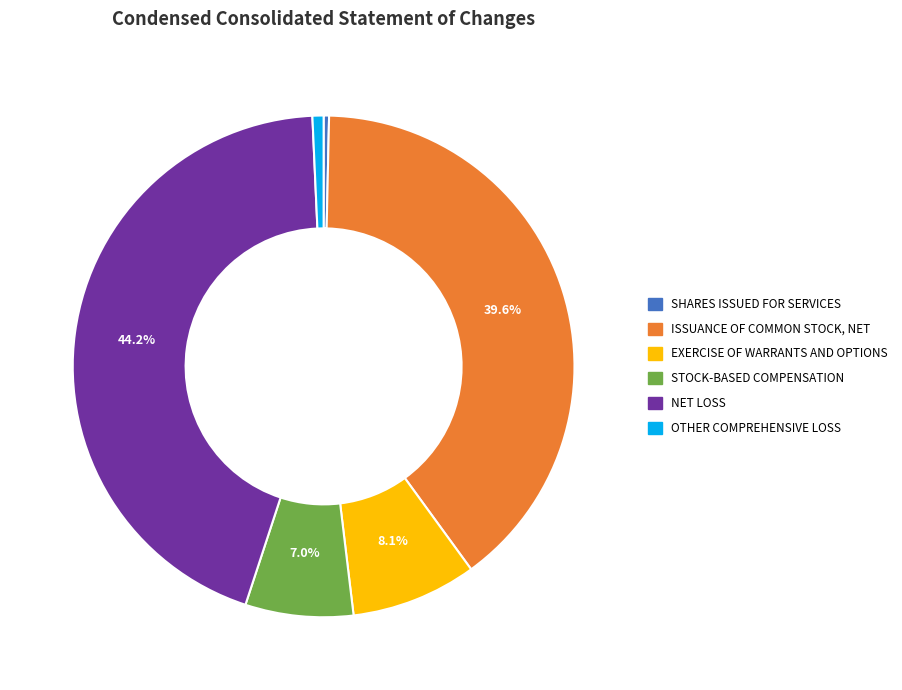

Is it true that ISSUANCE OF COMMON STOCK, NET is 40% of the pie?

True